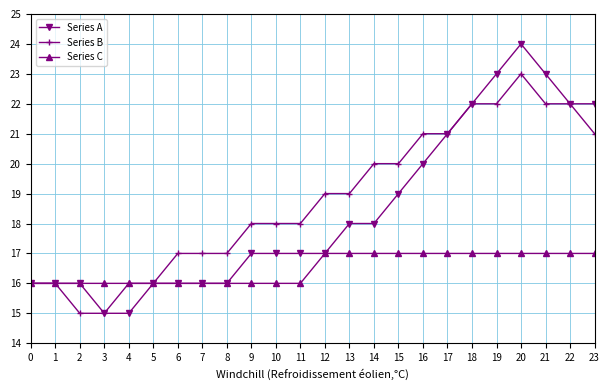

Count the number of data series in this chart.

3